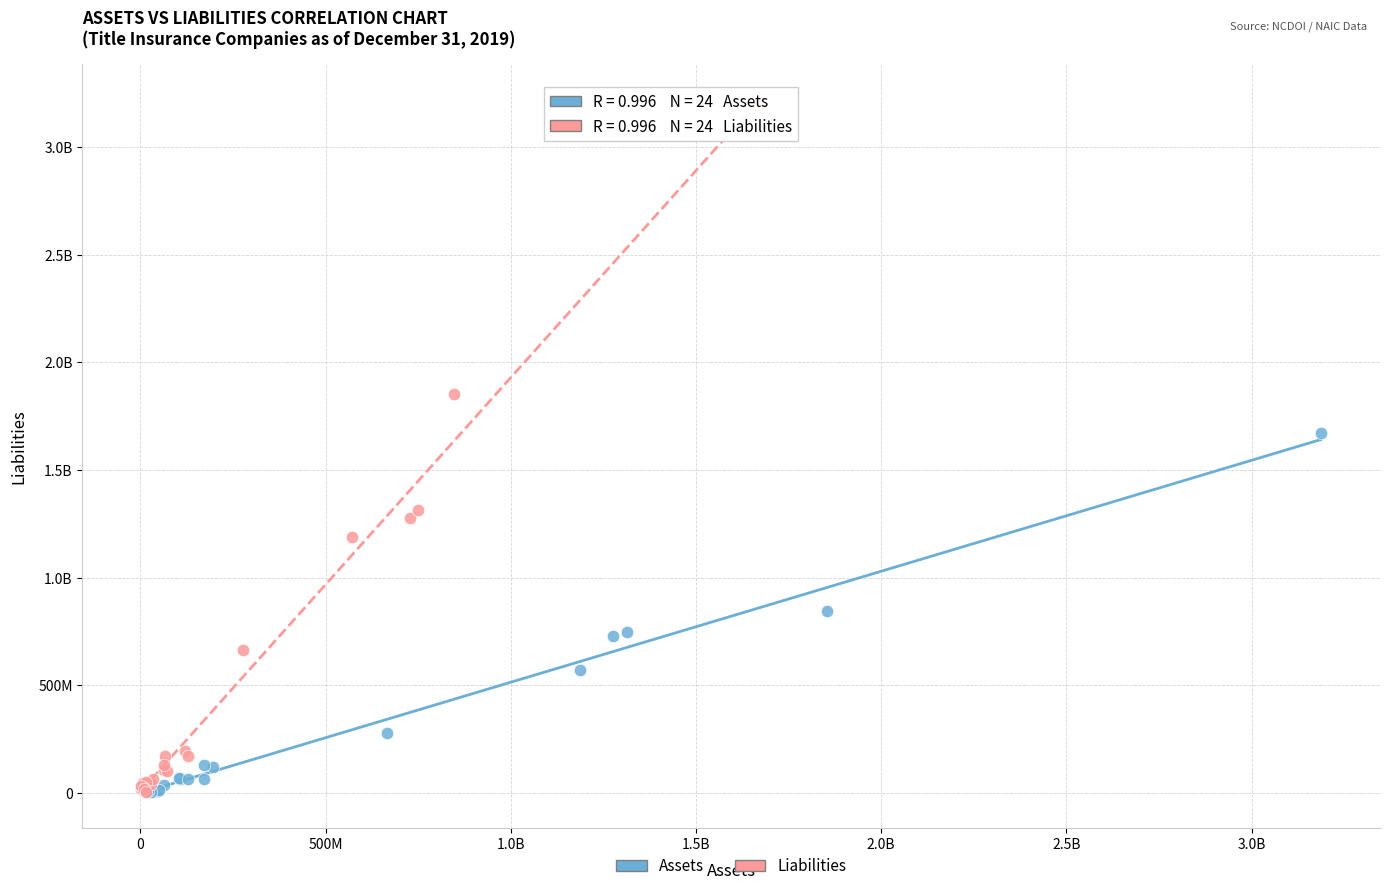

What are all the series names shown in the legend?

Assets, Liabilities